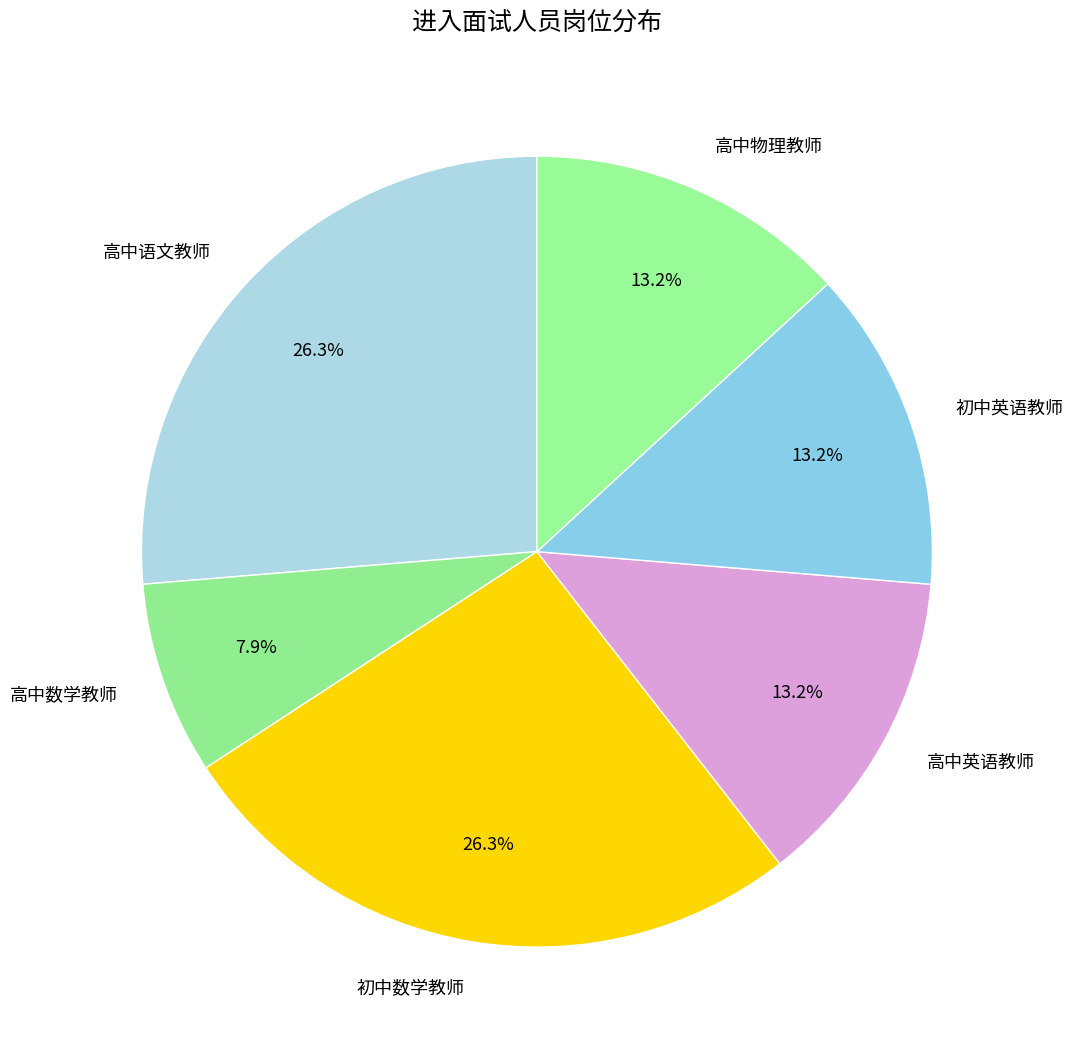

To the nearest percent, what is the combined percentage of 高中数学教师 and 初中数学教师?

34%